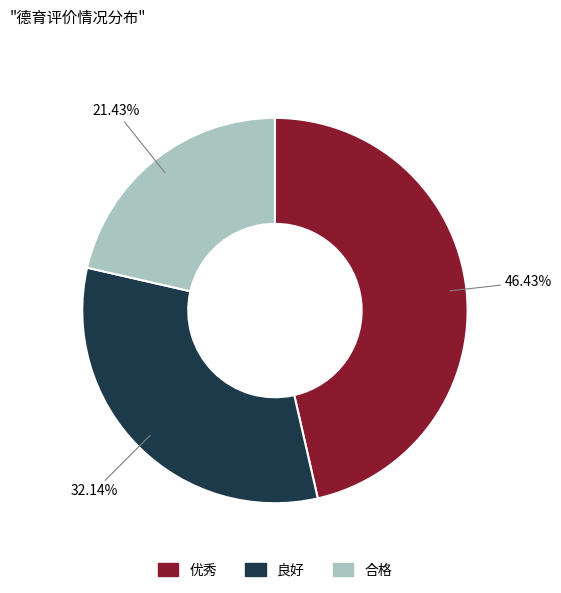

Between 合格 and 良好, which is larger?

良好